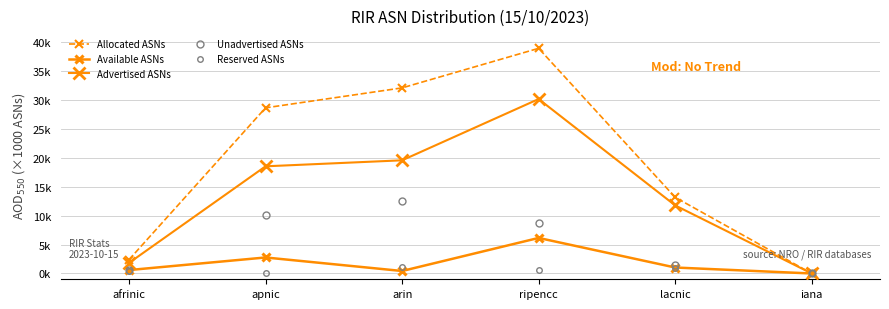

Is this an area chart (filled region under the line)?

No